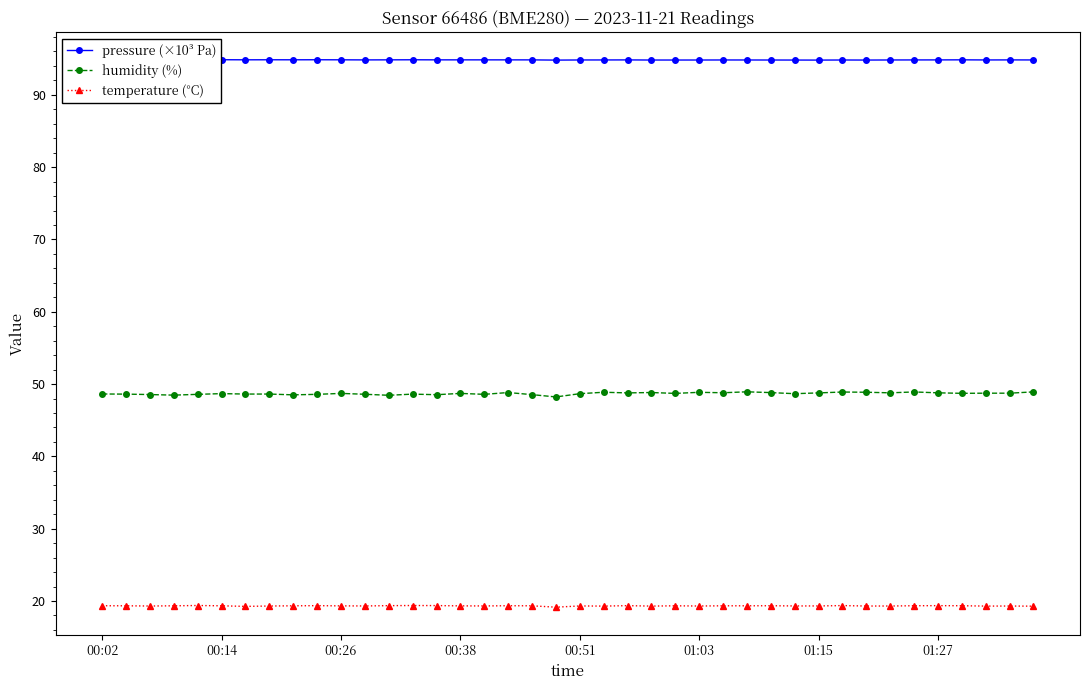

What is the value of the temperature (°C) point at the 19th from the left?

19.3